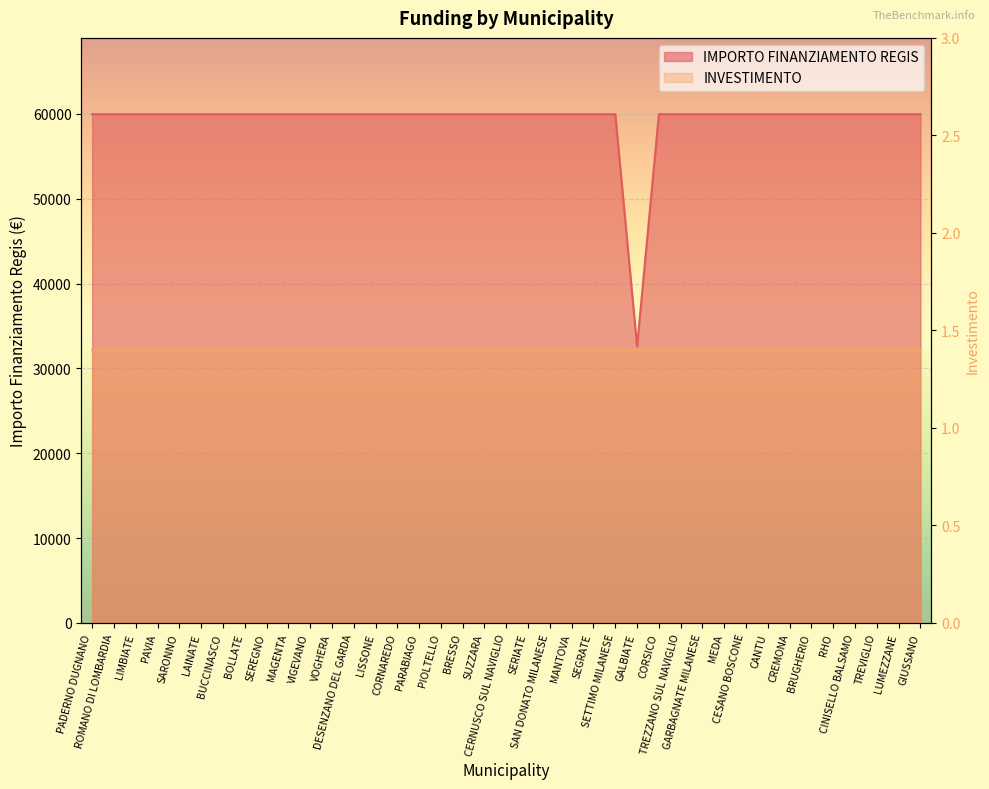

Between PADERNO DUGNANO and MAGENTA, which is larger?

PADERNO DUGNANO